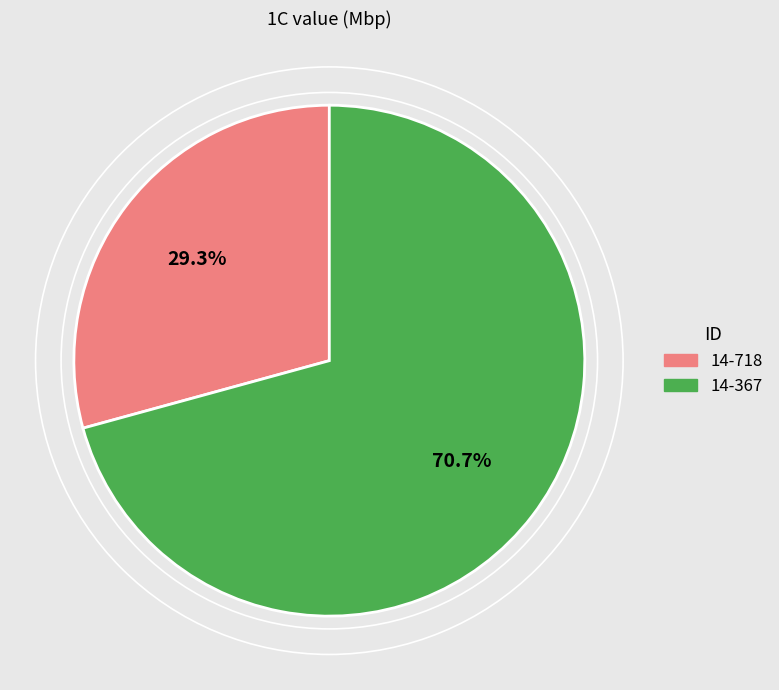

Rank the categories by value from lowest to highest.

14-718, 14-367